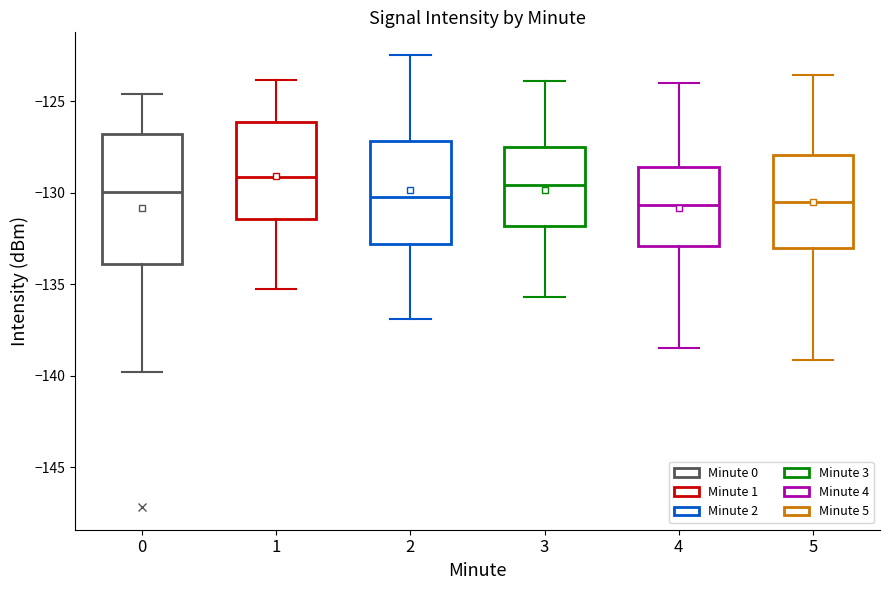

Where is the upper edge of the box at x = 3 on the y-axis? The values are not printed on the chart, so give them approximately, as read against the axis.

-127.5